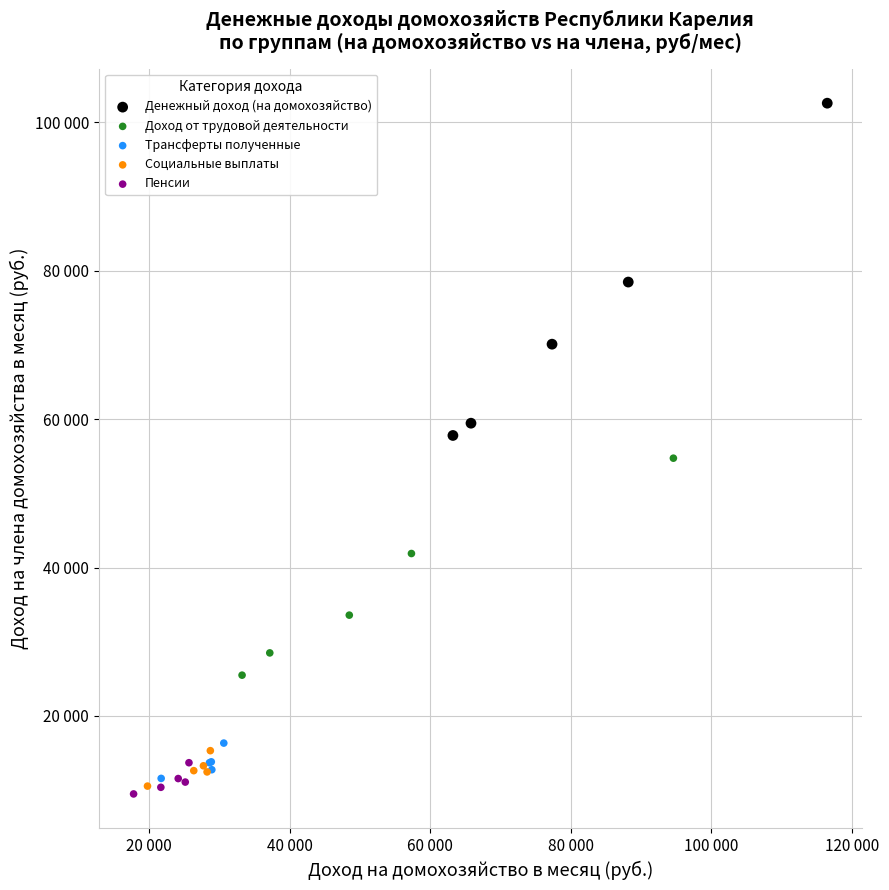

Which series contains the lowest Y value?

Пенсии